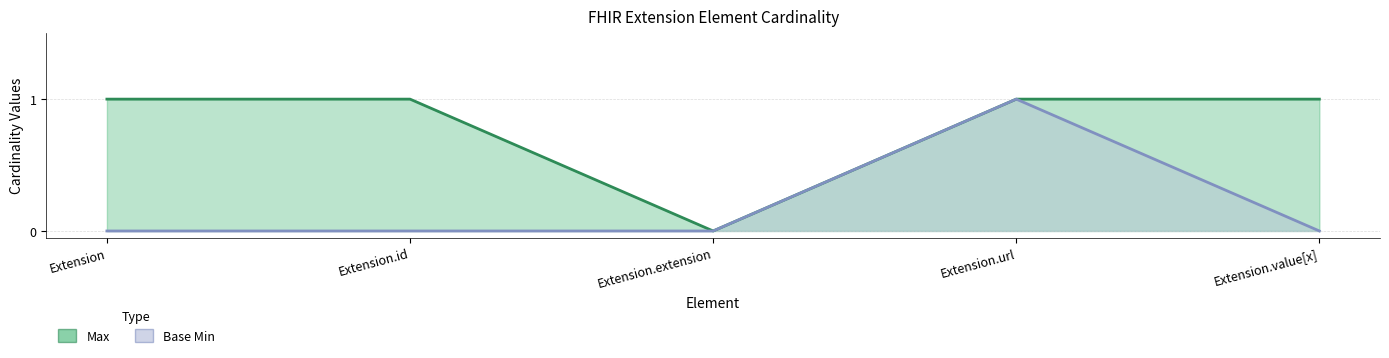

At which category does Max reach its first local valley?

Extension.extension